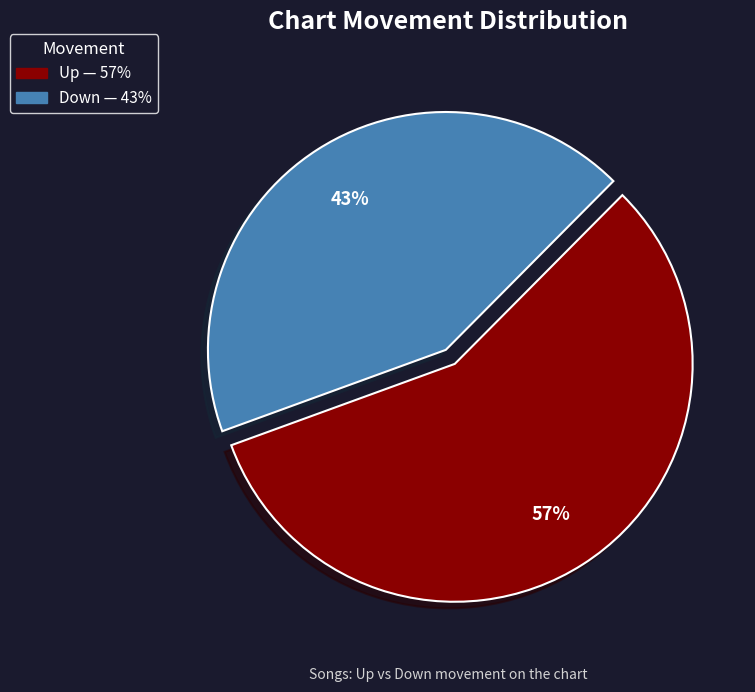

To the nearest percent, what is the combined percentage of Up and Down?

100%